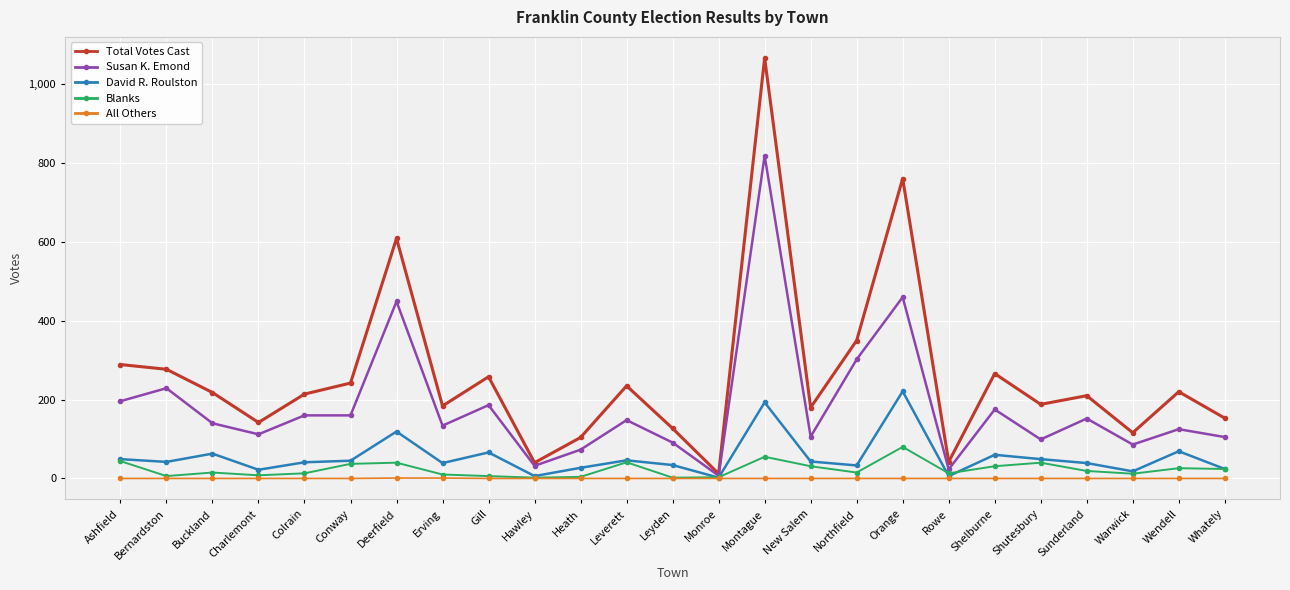

Where does the Blanks series first go above 15?

Ashfield